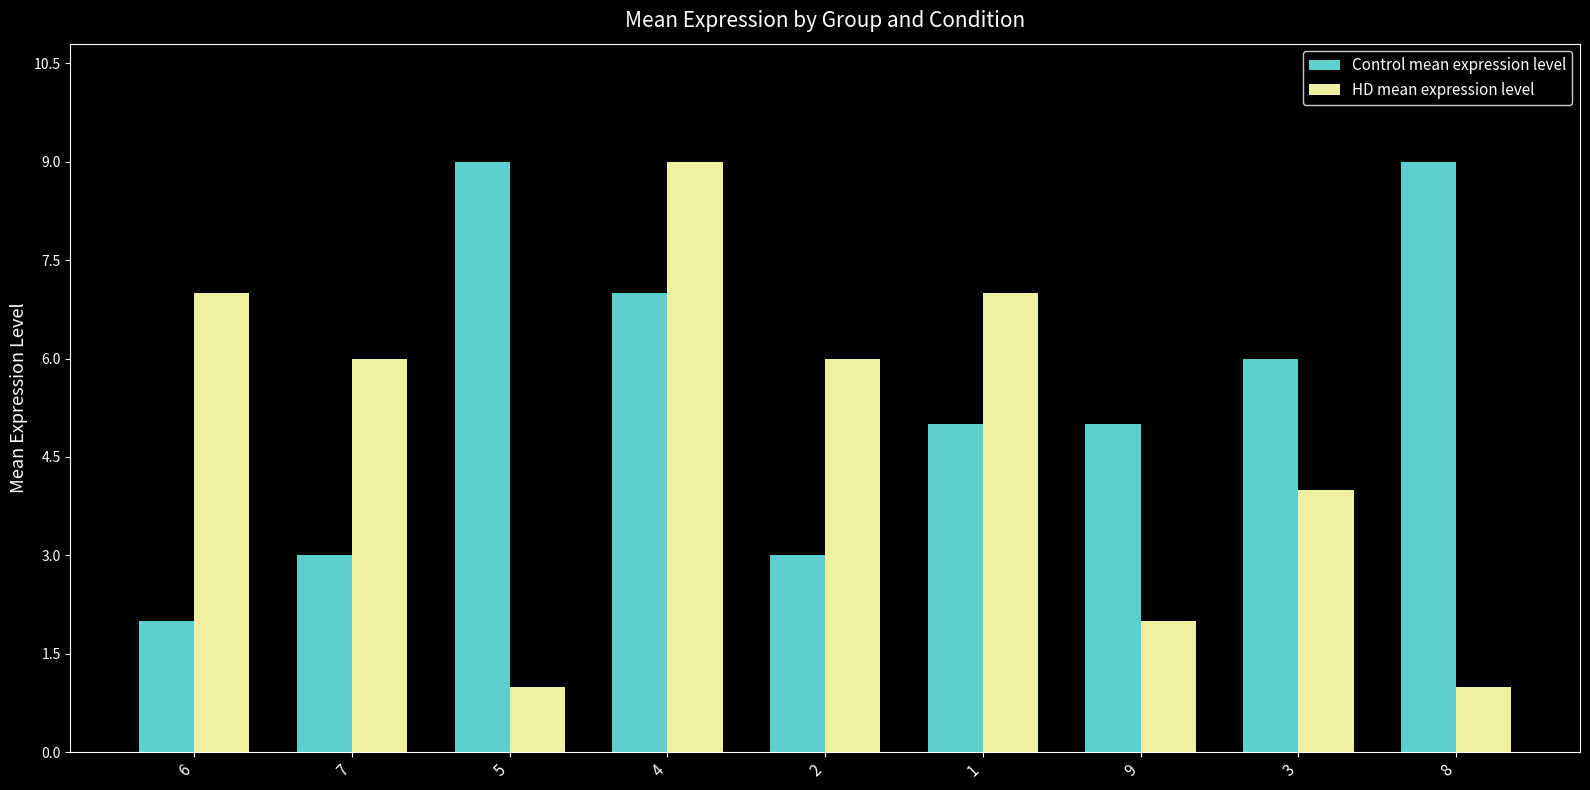

At which label does Control mean expression level first exceed 5?

5